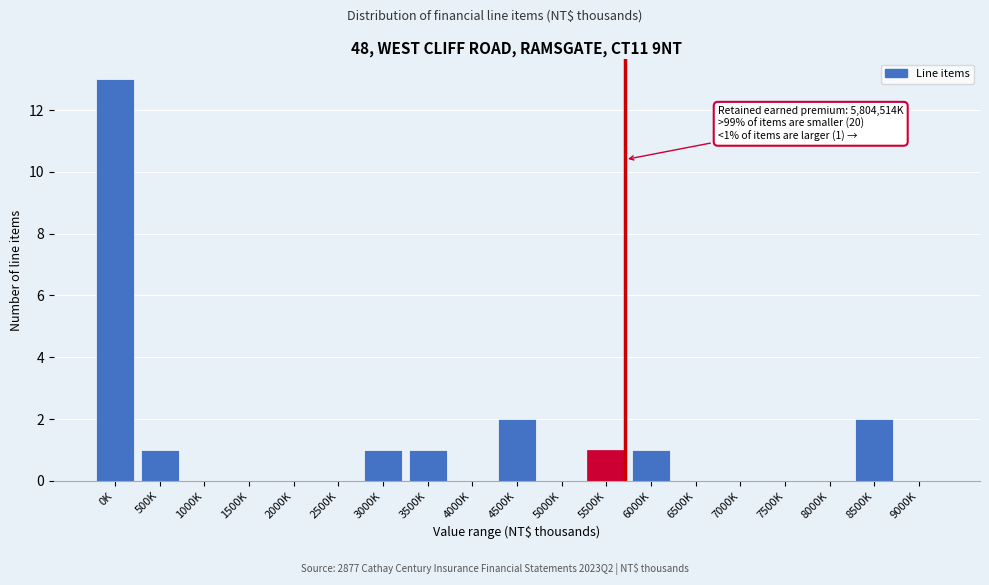

Reading left to right, transcribe all the data shown in this chart.

0K=13	500K=1	1000K=0	1500K=0	2000K=0	2500K=0	3000K=1	3500K=1	4000K=0	4500K=2	5000K=0	5500K=1	6000K=1	6500K=0	7000K=0	7500K=0	8000K=0	8500K=2	9000K=0